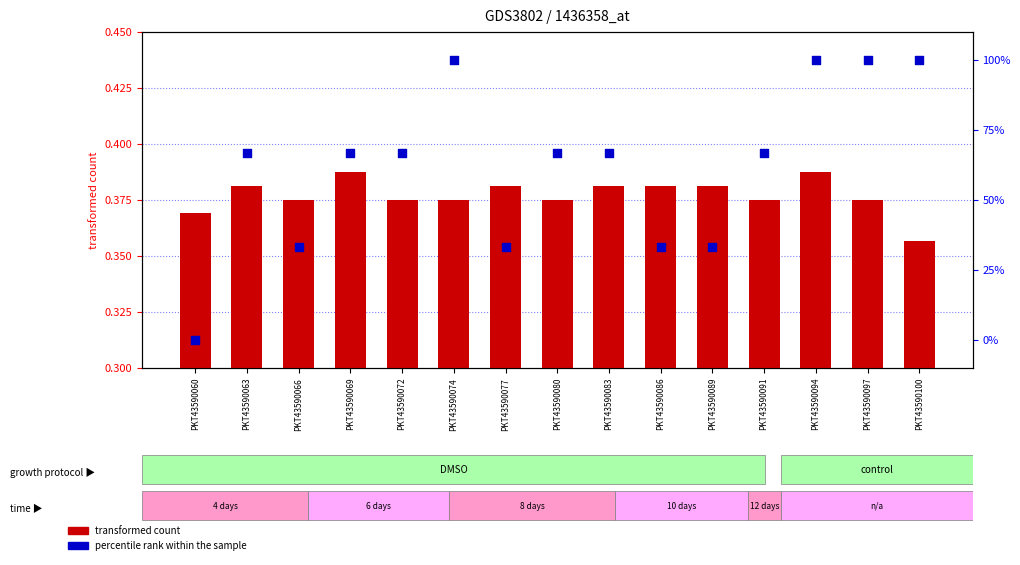

Which series has the largest Y range (max minus min)?

percentile rank within the sample